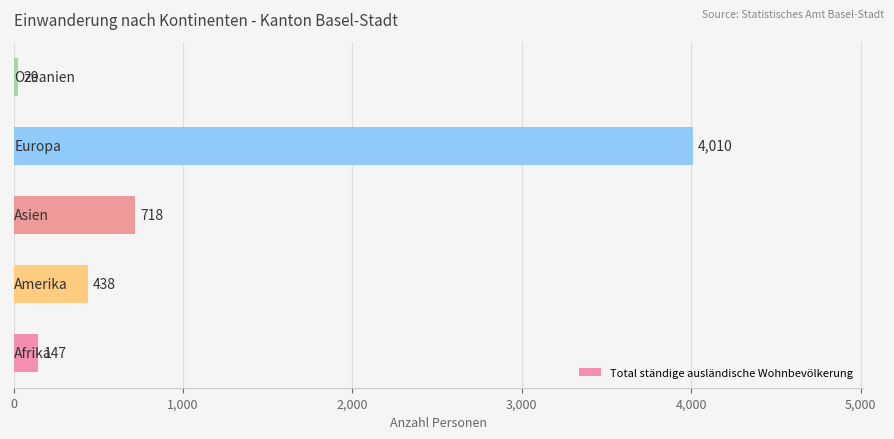

What is the smallest value displayed?

29